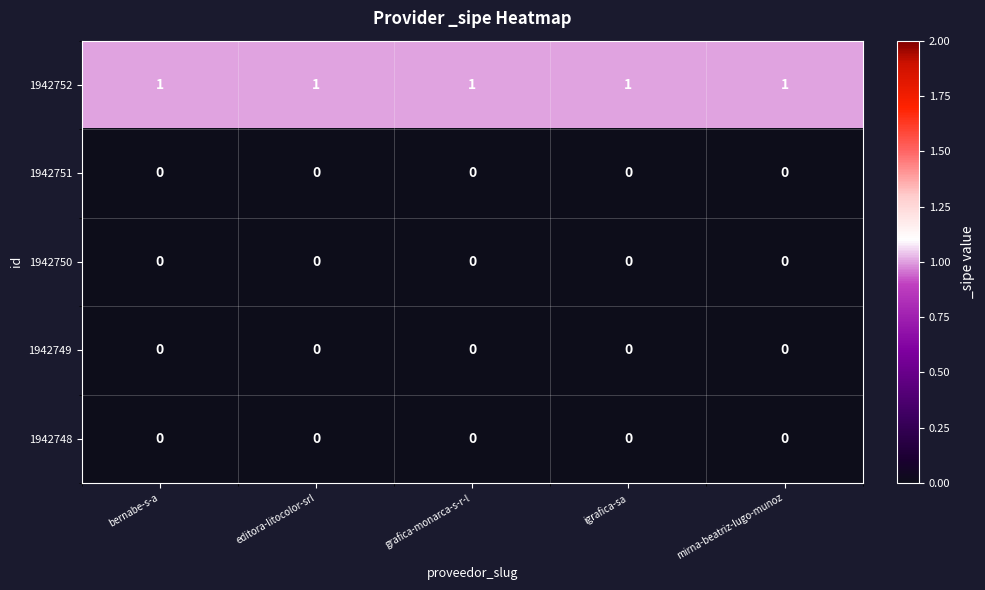

At how many categories does at least one series exceed 0?

5